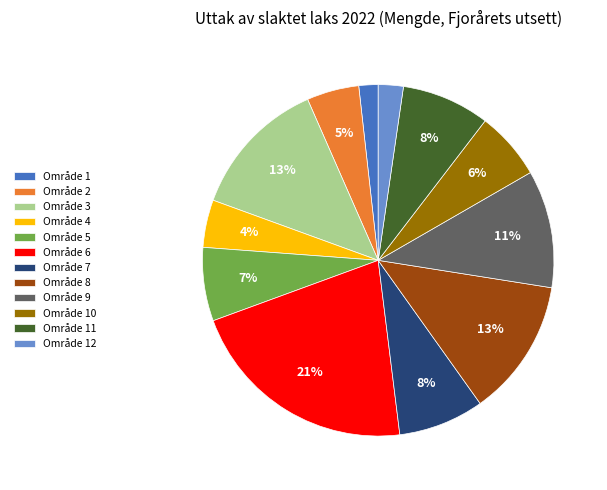

What is the ratio of the value at Område 8 to the value at Område 11?

1.6